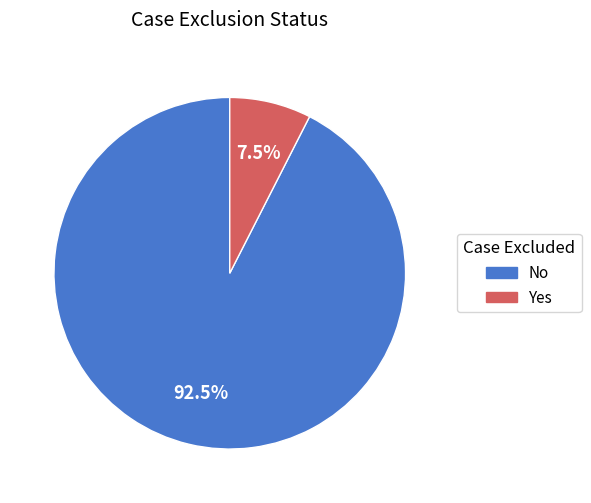

What is the majority slice?

No